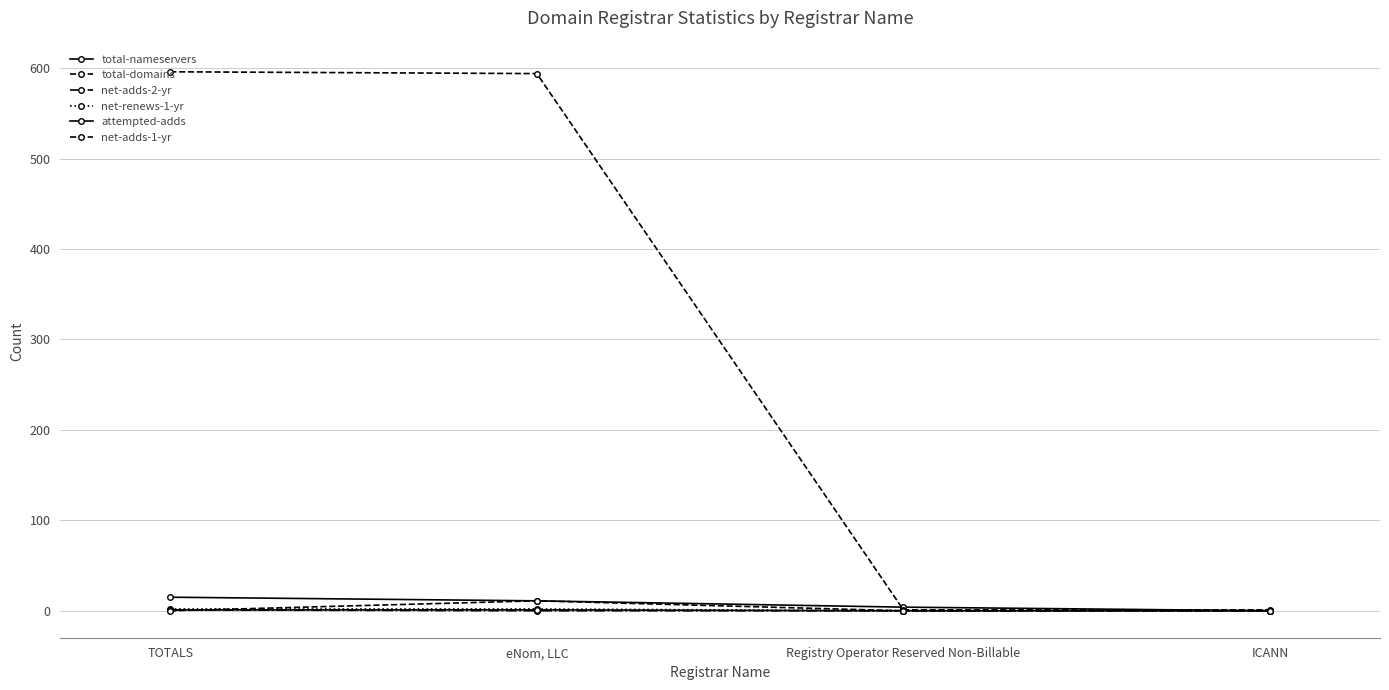

Reading left to right, list all the values displayed in this chart.

total-nameservers: 15	11	4	0
total-domains: 596	594	1	1
net-adds-2-yr: 1	0	0	0
net-renews-1-yr: 2	2	0	0
attempted-adds: 1	1	0	0
net-adds-1-yr: 0	11	0	0